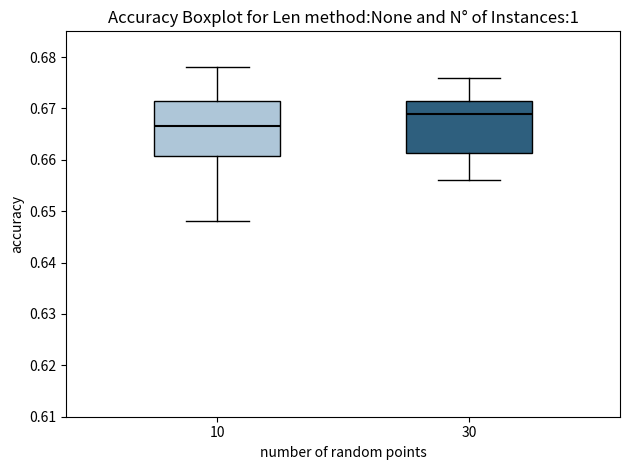

Where does the lower whisker of the box at x = 10 end on the y-axis? The values are not printed on the chart, so give them approximately, as read against the axis.

0.648